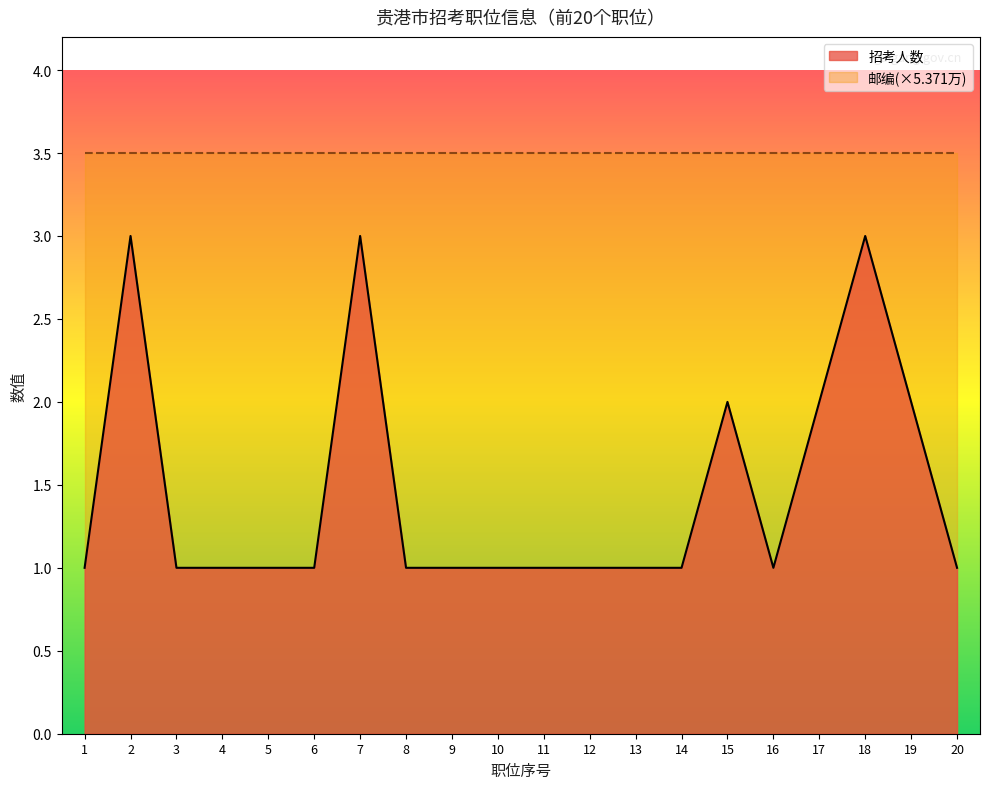

Approximately how many times larger is the value at 9 compared to 16?

1.0